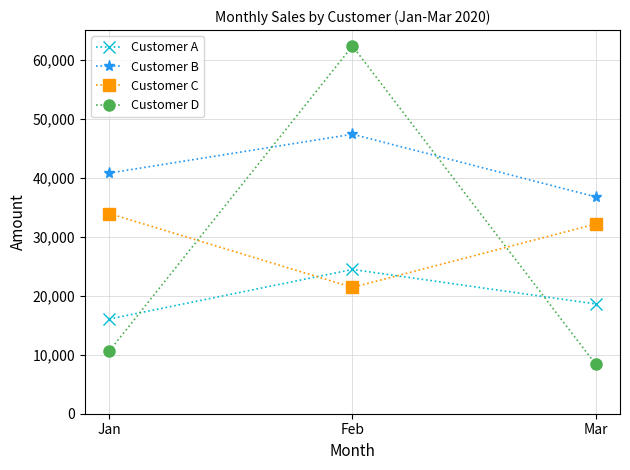

What is the difference between the Customer B values at Jan and Feb?

6578.0